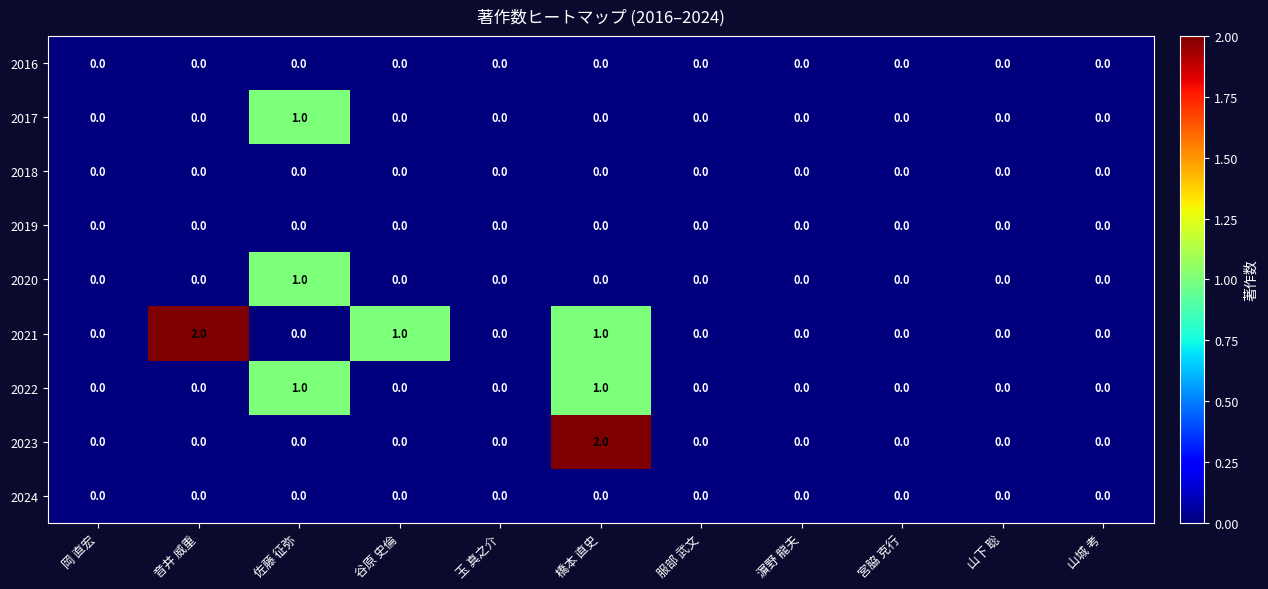

How many 2020 values are between 0 and 1?

11